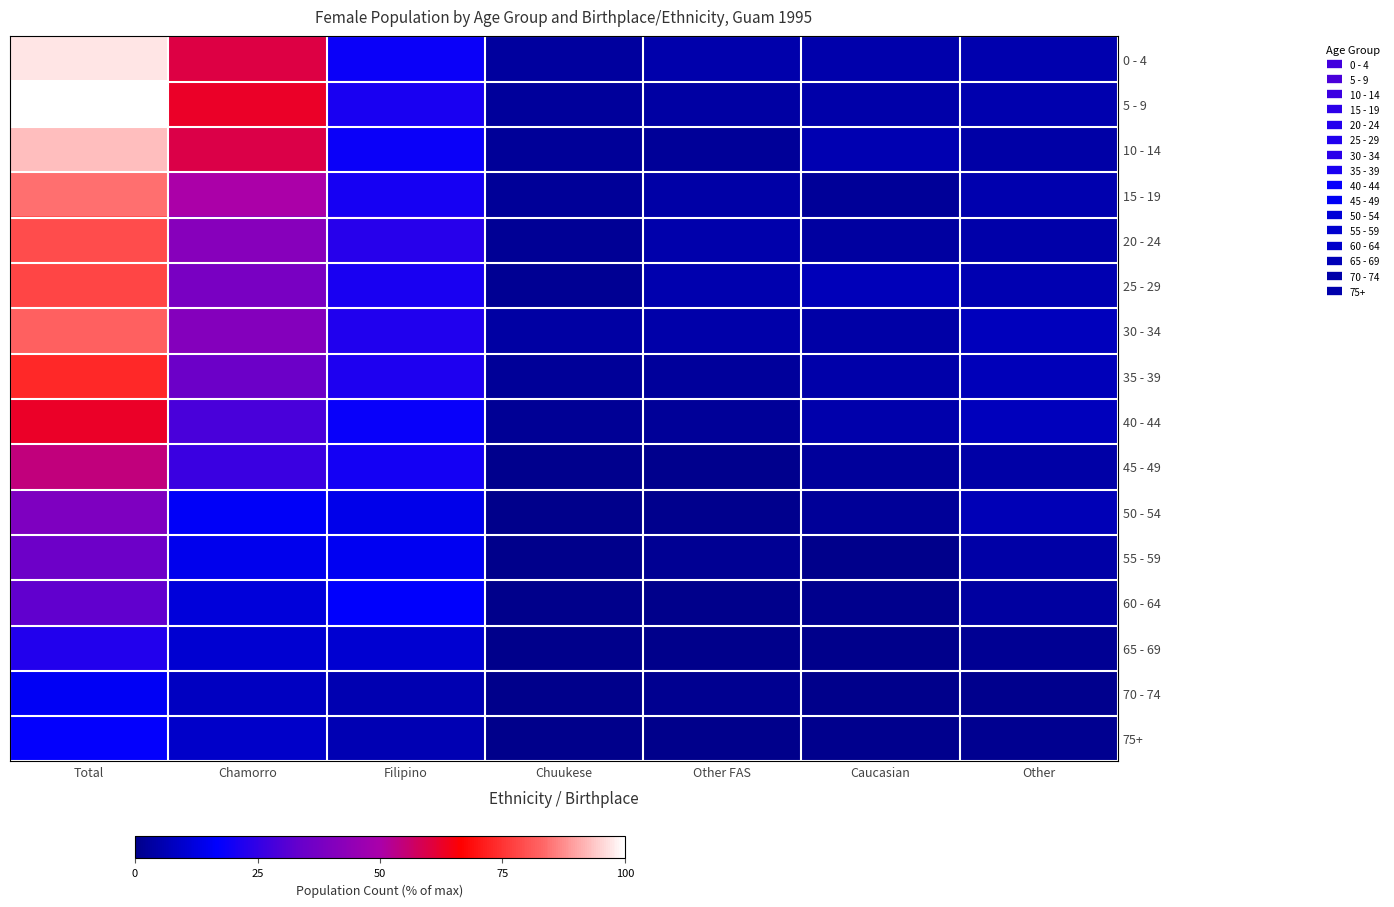

Reading right to left, extract all data points from this chart.

0 - 4: Other=5.4	Caucasian=5.0	Other FAS=5.0	Chuukese=3.0	Filipino=18.7	Chamorro=59.9	Total=97.0
5 - 9: Other=5.4	Caucasian=4.7	Other FAS=3.7	Chuukese=2.7	Filipino=20.7	Chamorro=62.9	Total=100.0
10 - 14: Other=4.0	Caucasian=5.7	Other FAS=2.3	Chuukese=2.3	Filipino=18.7	Chamorro=59.5	Total=92.6
15 - 19: Other=5.4	Caucasian=2.3	Other FAS=4.0	Chuukese=2.0	Filipino=20.4	Chamorro=50.2	Total=84.3
20 - 24: Other=4.3	Caucasian=3.3	Other FAS=5.0	Chuukese=1.7	Filipino=23.4	Chamorro=41.5	Total=79.3
25 - 29: Other=5.7	Caucasian=6.7	Other FAS=5.4	Chuukese=1.3	Filipino=20.7	Chamorro=38.1	Total=77.9
30 - 34: Other=7.4	Caucasian=4.0	Other FAS=4.3	Chuukese=3.7	Filipino=22.1	Chamorro=40.8	Total=82.3
35 - 39: Other=7.0	Caucasian=4.3	Other FAS=2.7	Chuukese=2.3	Filipino=21.7	Chamorro=35.1	Total=73.2
40 - 44: Other=7.4	Caucasian=5.0	Other FAS=2.0	Chuukese=1.7	Filipino=18.1	Chamorro=28.8	Total=62.9
45 - 49: Other=4.0	Caucasian=2.7	Other FAS=0.7	Chuukese=0.7	Filipino=20.1	Chamorro=26.4	Total=54.5
50 - 54: Other=6.4	Caucasian=2.3	Other FAS=0.7	Chuukese=0.0	Filipino=14.1	Chamorro=15.7	Total=39.1
55 - 59: Other=4.0	Caucasian=0.3	Other FAS=1.3	Chuukese=0.3	Filipino=15.1	Chamorro=14.4	Total=35.5
60 - 64: Other=3.3	Caucasian=0.7	Other FAS=0.3	Chuukese=0.0	Filipino=16.7	Chamorro=11.7	Total=32.8
65 - 69: Other=1.3	Caucasian=0.3	Other FAS=0.0	Chuukese=0.0	Filipino=10.4	Chamorro=10.4	Total=22.4
70 - 74: Other=0.7	Caucasian=0.0	Other FAS=1.0	Chuukese=0.0	Filipino=5.7	Chamorro=8.0	Total=15.4
75+: Other=1.0	Caucasian=0.7	Other FAS=0.3	Chuukese=0.0	Filipino=6.0	Chamorro=9.4	Total=17.4